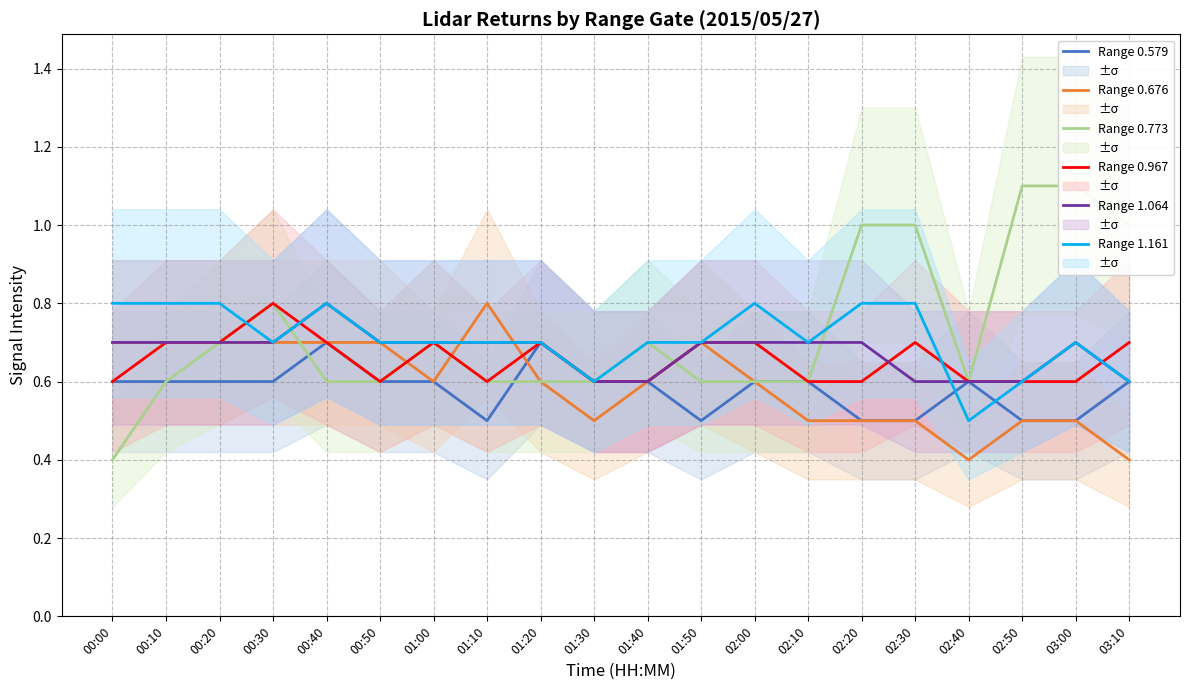

What is the minimum value for Range 0.967?

0.6